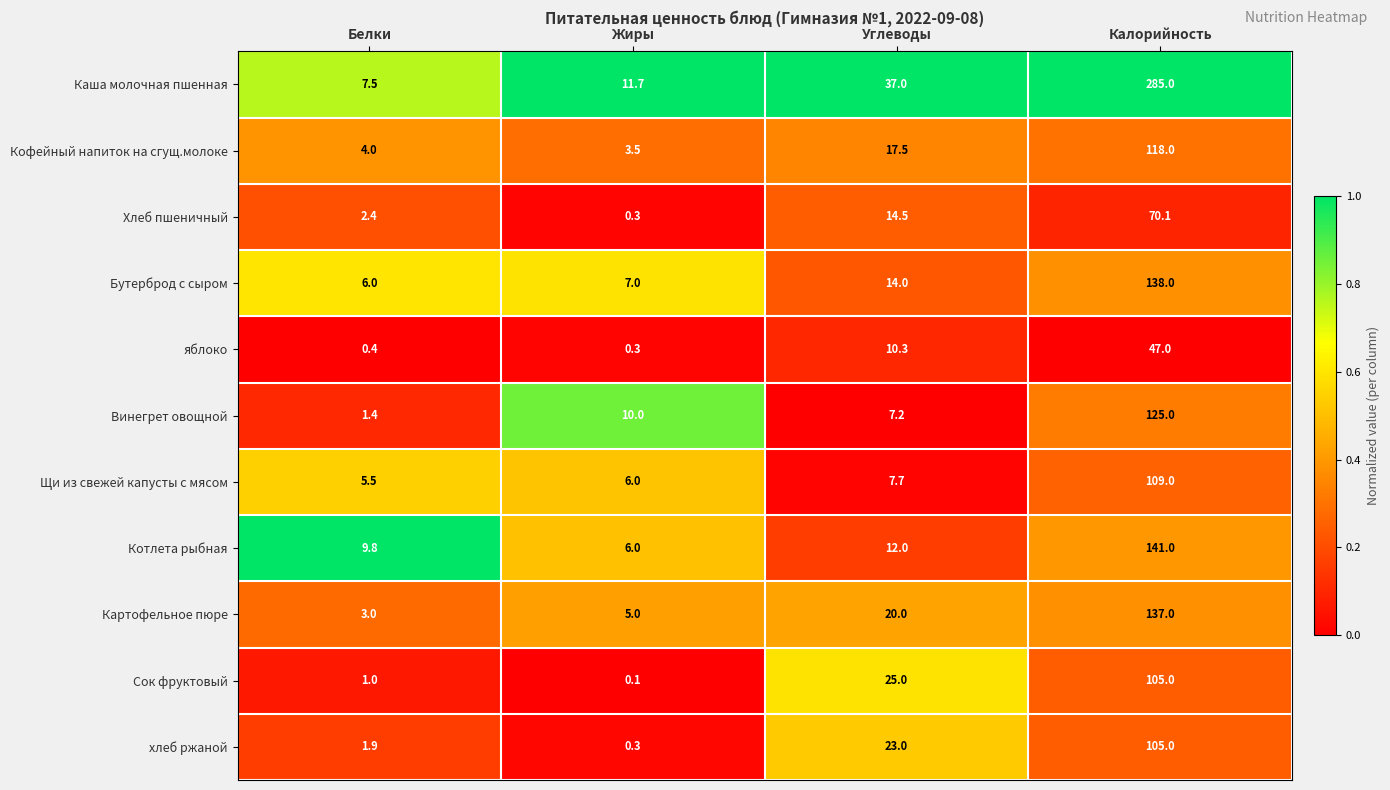

What is the difference between the Хлеб пшеничный values at Калорийность and Белки?

67.7